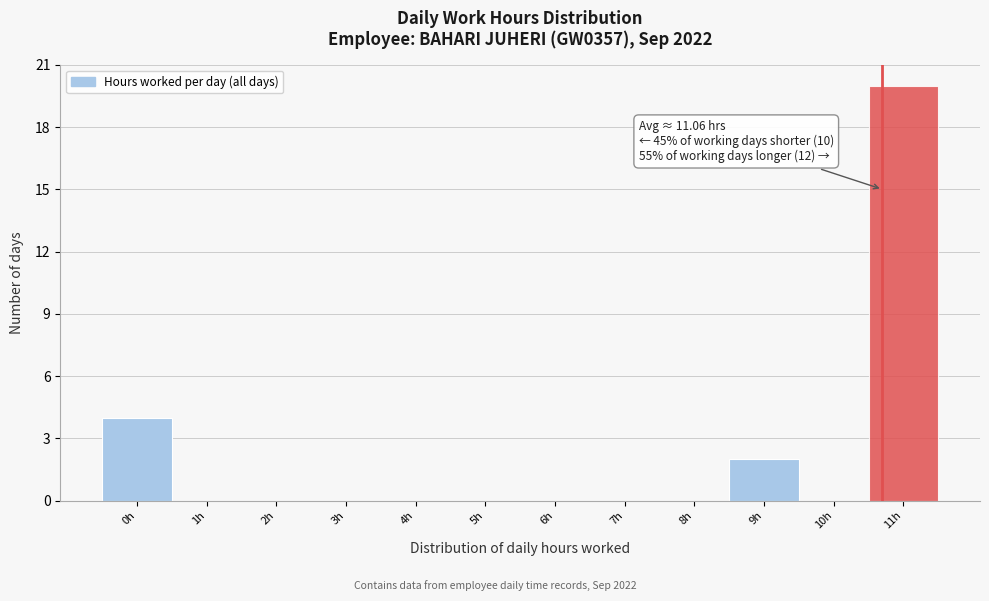

Reading left to right, list all the values displayed in this chart.

0h=4	1h=0	2h=0	3h=0	4h=0	5h=0	6h=0	7h=0	8h=0	9h=2	10h=0	11h=20